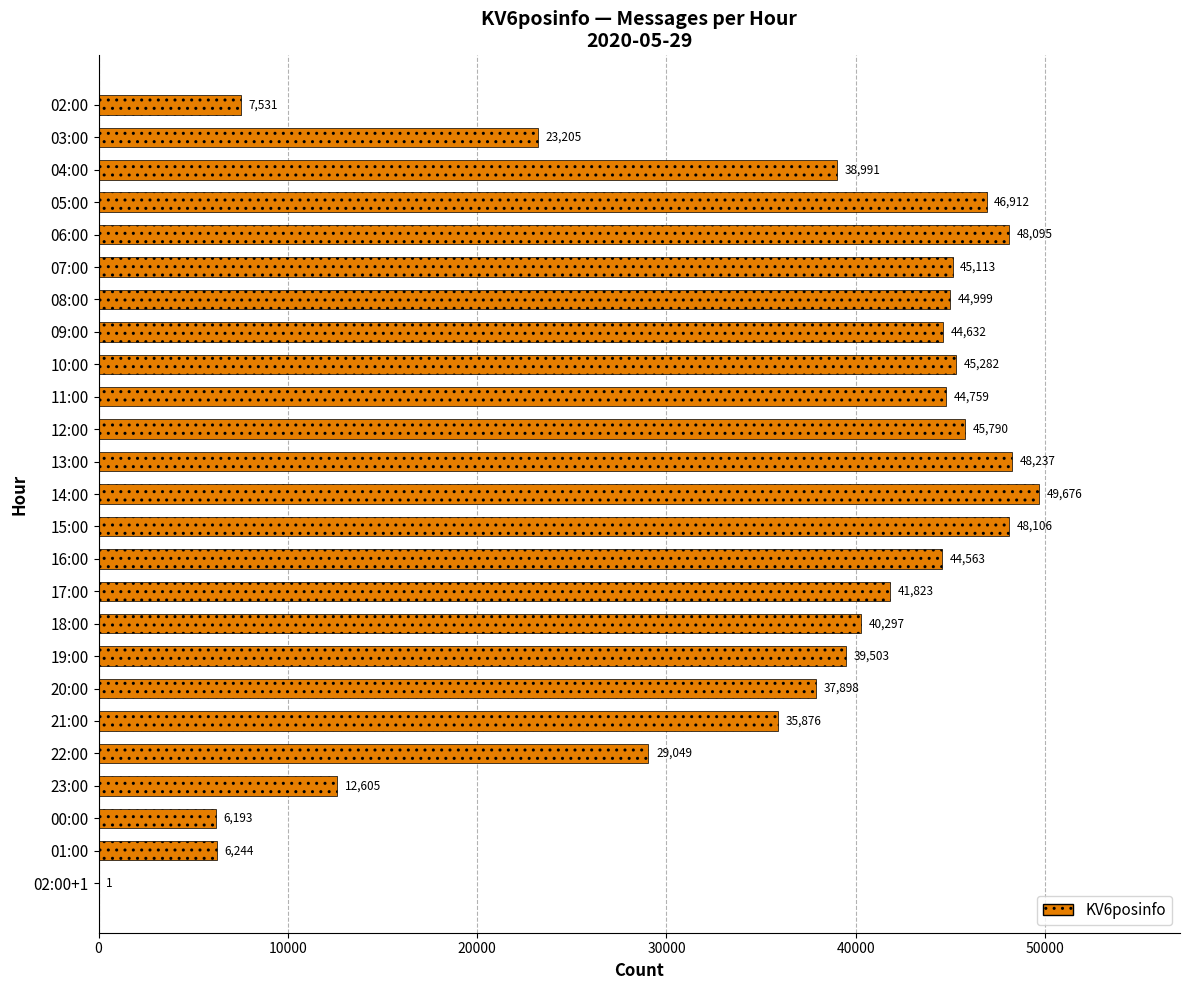

What is the change in value from 19:00 to 02:00+1?

-39502